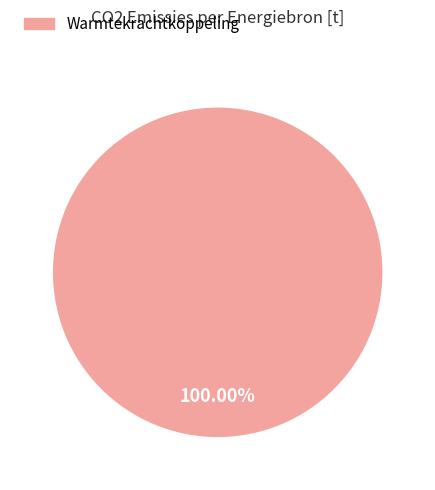

Does any single category account for the majority?

Yes